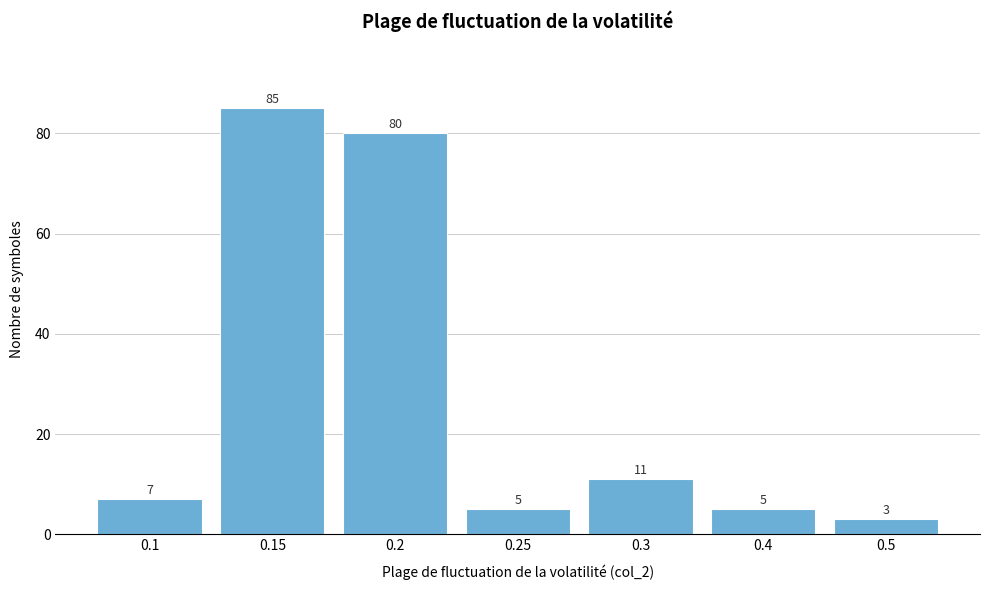

Reading left to right, extract all data points from this chart.

0.1=7	0.15=85	0.2=80	0.25=5	0.3=11	0.4=5	0.5=3